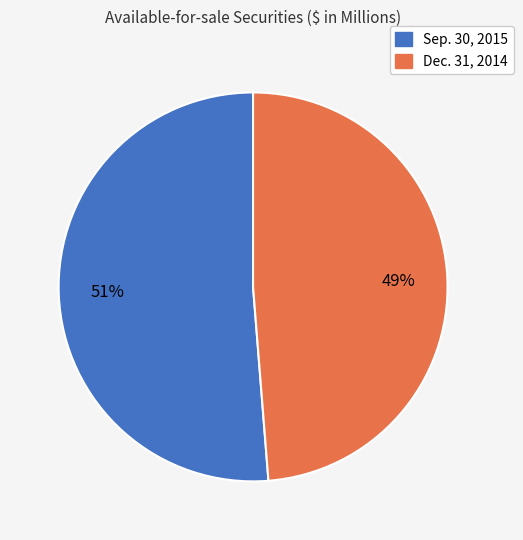

What percentage is the Dec. 31, 2014 slice, to the nearest percent?

49%